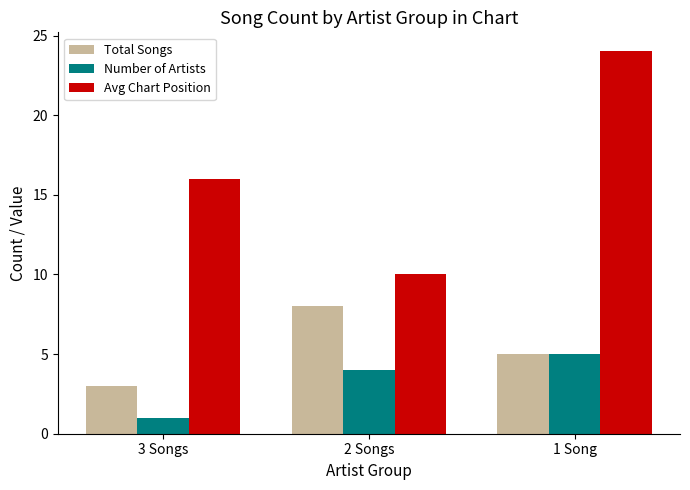

Is it true that Total Songs equals 3 at 3 Songs?

True